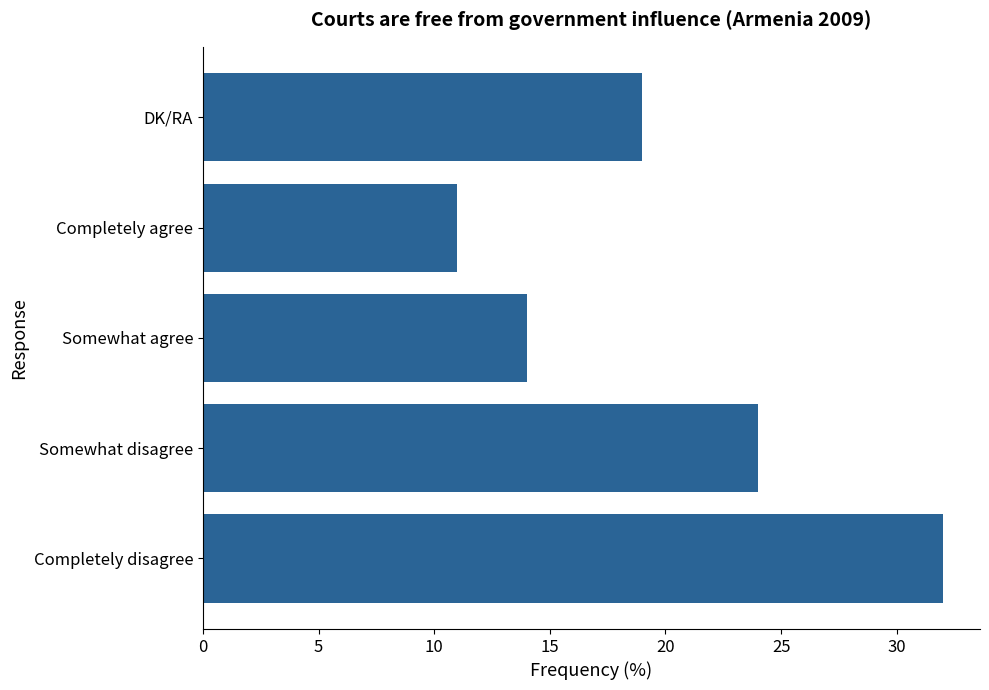

Count the values in the range 14 to 24.

3